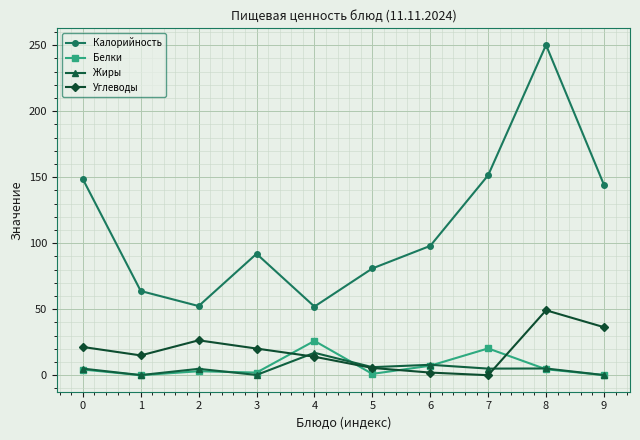

Is the value of Калорийность at 4 greater than the value of Белки at 1?

Yes